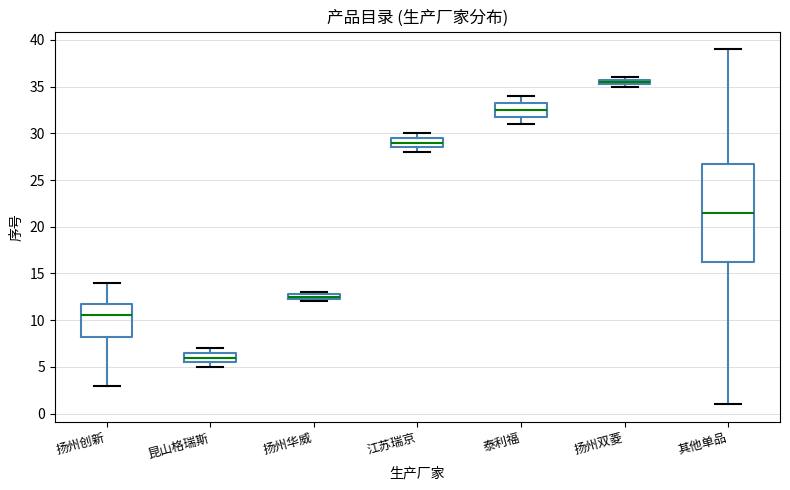

Which box has the lowest median line?

昆山格瑞斯